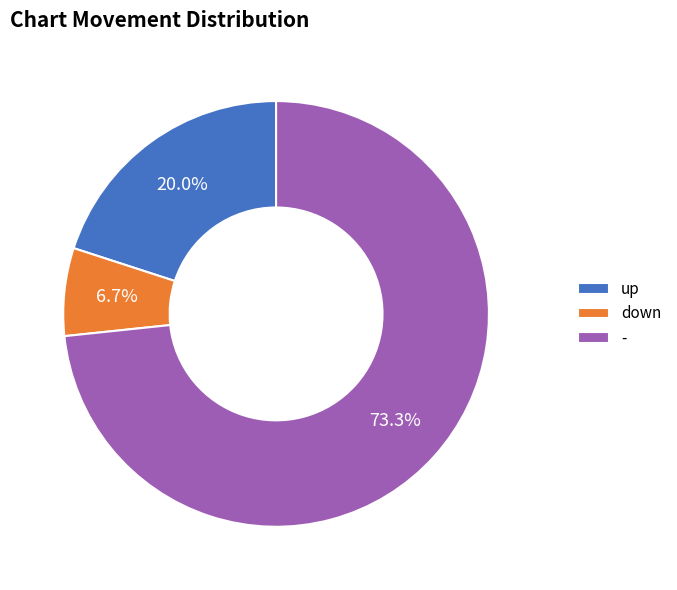

Approximately how many times larger is the value at up compared to -?

0.3